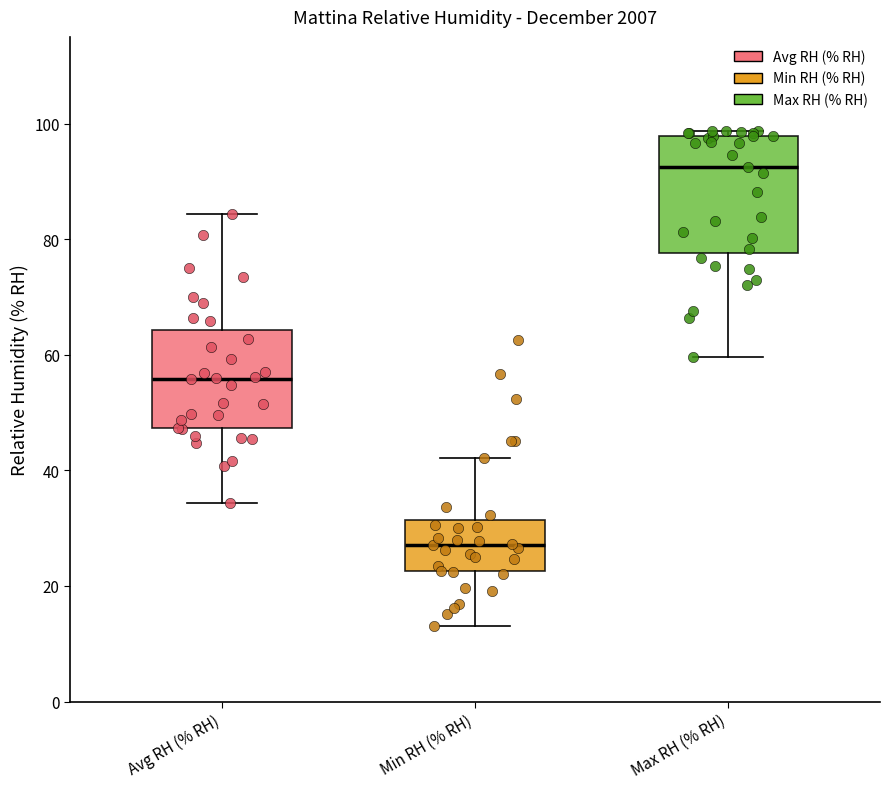

Reading left to right, read every box against the y-axis: the position of its median line, the range the box covers, and the ends of its whiskers. The values are not printed on the chart, so give them approximately, as read against the axis.

Avg RH (% RH): median 56, box 48 to 64, whiskers 34 to 84
Min RH (% RH): median 28, box 22 to 32, whiskers 14 to 42
Max RH (% RH): median 92, box 78 to 98, whiskers 60 to 98 (just above the box's upper edge)